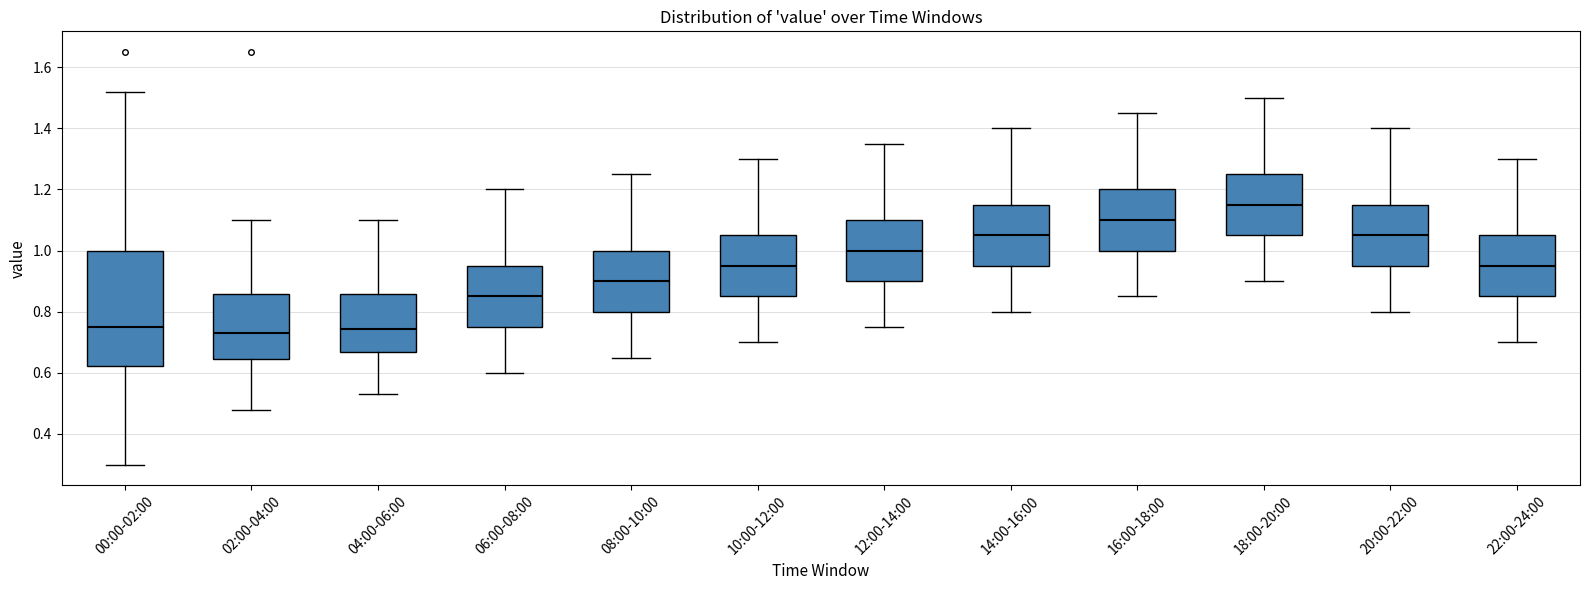

Reading left to right, transcribe this box plot: for each box, give where its median line is, the range the box spans, and where its two whiskers end, as read against the y-axis. The values are not printed on the chart, so give them approximately, as read against the axis.

00:00-02:00: median 0.76, box 0.62 to 1.00, whiskers 0.30 to 1.52
02:00-04:00: median 0.74, box 0.64 to 0.86, whiskers 0.48 to 1.10
04:00-06:00: median 0.74, box 0.66 to 0.86, whiskers 0.54 to 1.10
06:00-08:00: median 0.86, box 0.76 to 0.96, whiskers 0.60 to 1.20
08:00-10:00: median 0.90, box 0.80 to 1.00, whiskers 0.66 to 1.26
10:00-12:00: median 0.96, box 0.86 to 1.06, whiskers 0.70 to 1.30
12:00-14:00: median 1.00, box 0.90 to 1.10, whiskers 0.76 to 1.36
14:00-16:00: median 1.06, box 0.96 to 1.16, whiskers 0.80 to 1.40
16:00-18:00: median 1.10, box 1.00 to 1.20, whiskers 0.86 to 1.46
18:00-20:00: median 1.16, box 1.06 to 1.26, whiskers 0.90 to 1.50
20:00-22:00: median 1.06, box 0.96 to 1.16, whiskers 0.80 to 1.40
22:00-24:00: median 0.96, box 0.86 to 1.06, whiskers 0.70 to 1.30